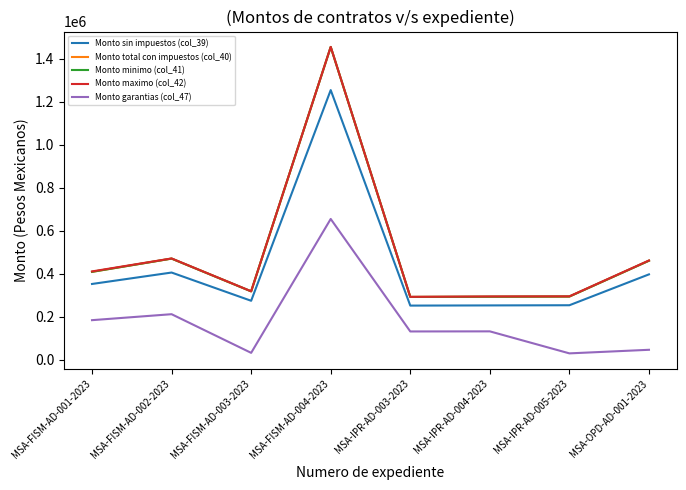

Is this an area chart (filled region under the line)?

No